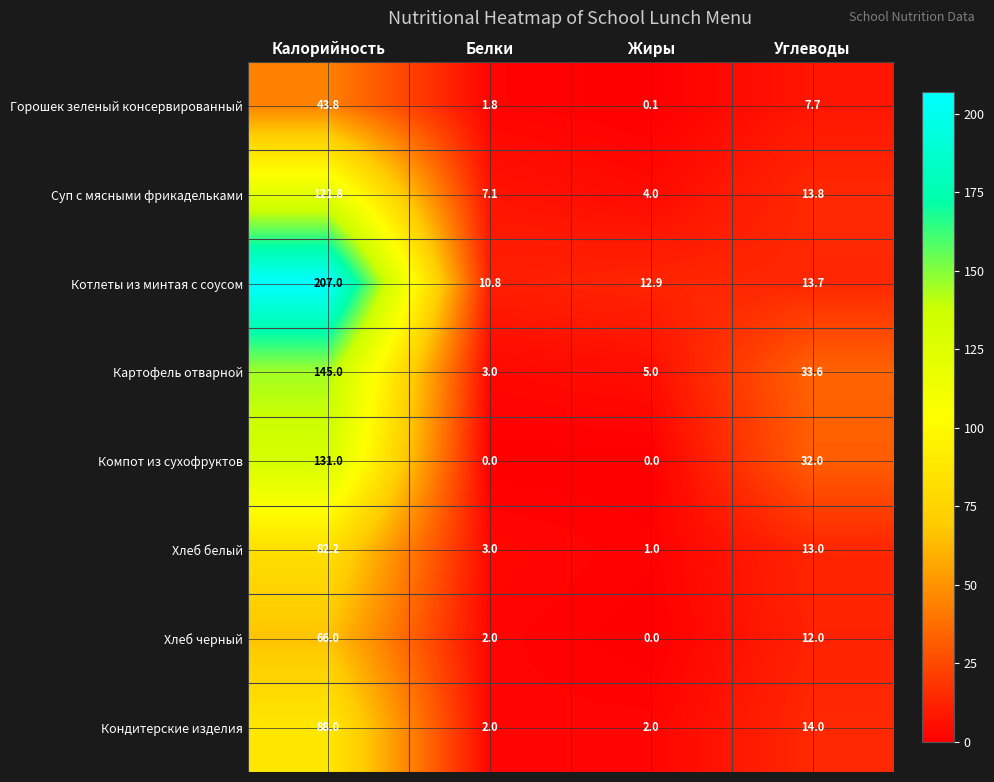

What is the difference between the maximum and minimum values in the Хлеб белый series?

81.2